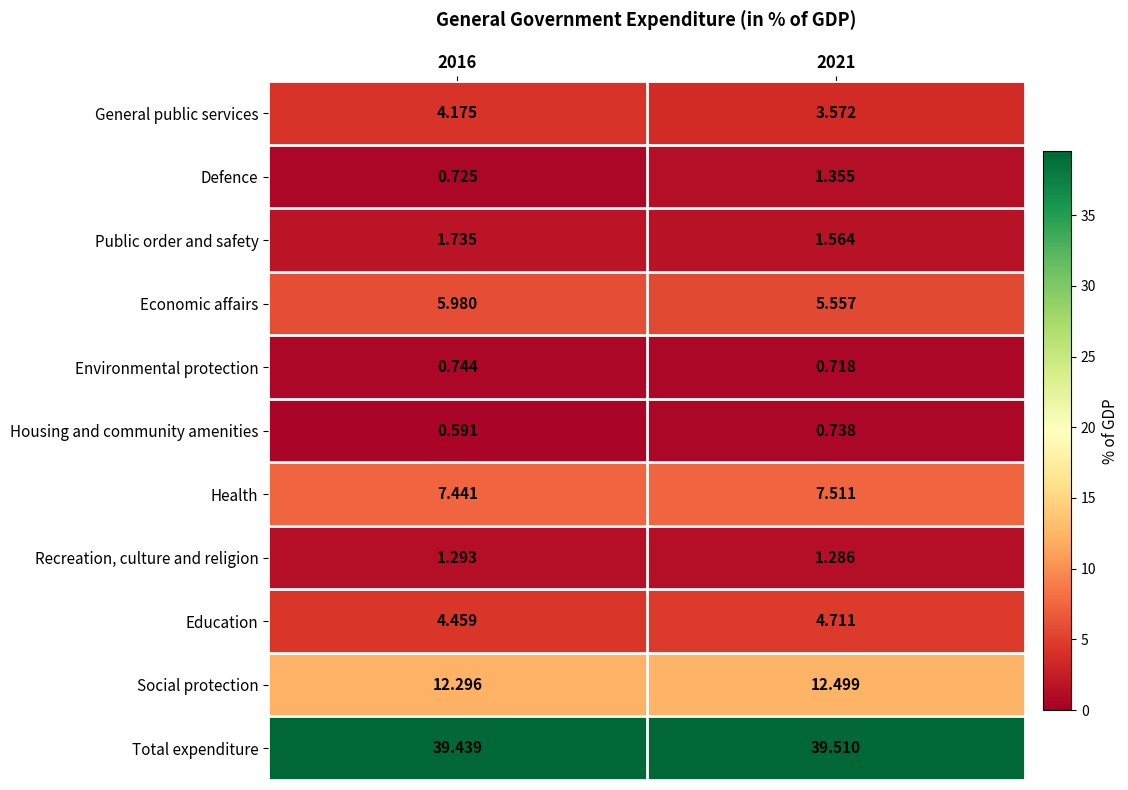

List the series in order of their peak value, lowest first.

Housing and community amenities, Environmental protection, Recreation, culture and religion, Defence, Public order and safety, General public services, Education, Economic affairs, Health, Social protection, Total expenditure